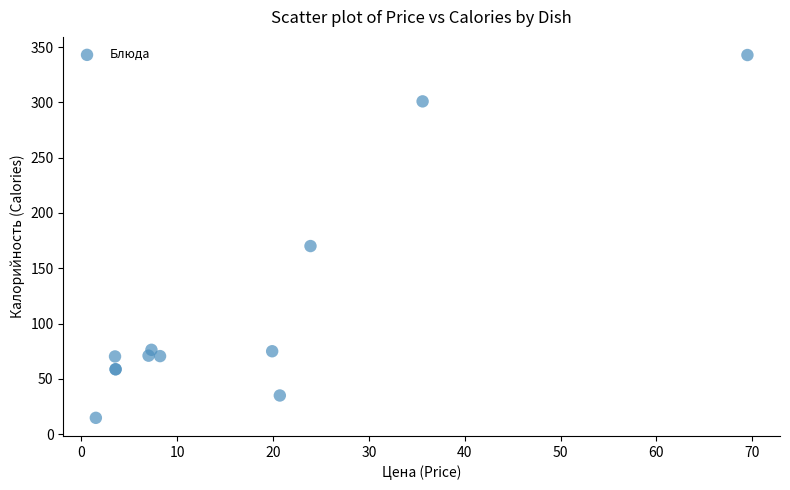

What Y value in the scatter plot is closest to 178?

170.1